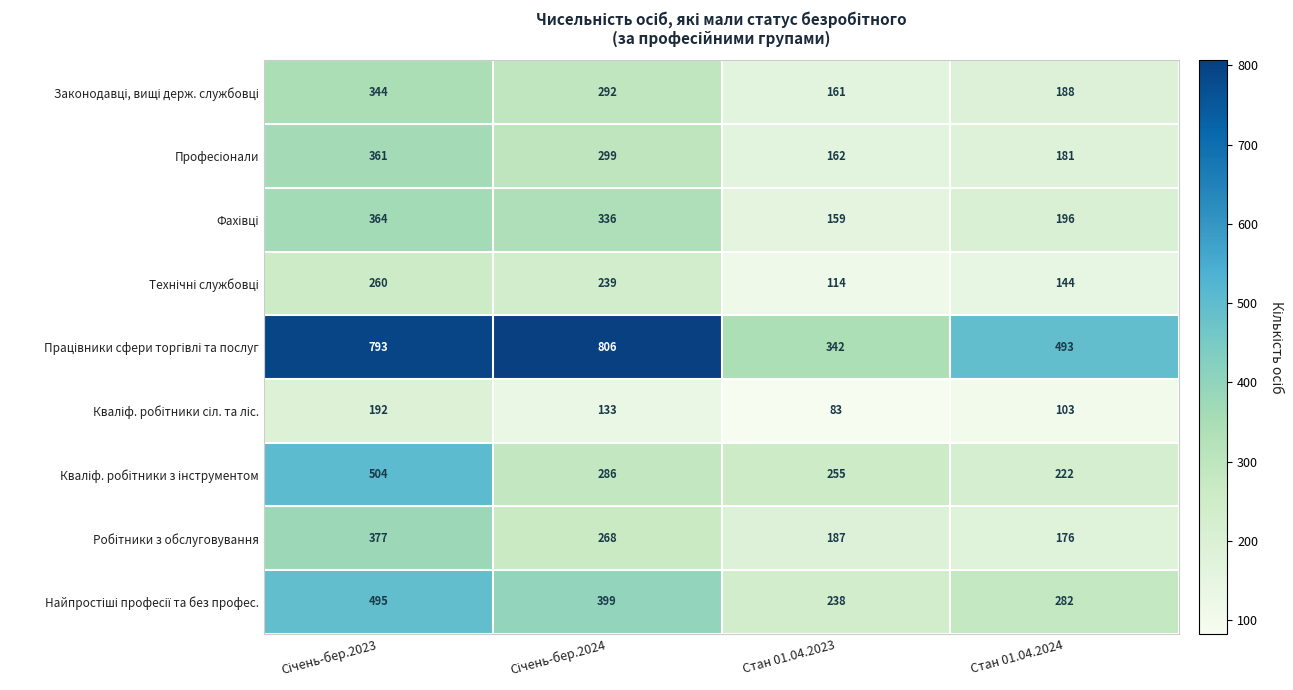

At how many categories does at least one series exceed 148?

4